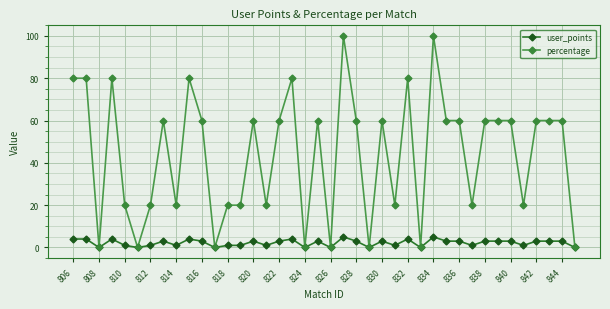

How many lines are shown in the chart?

2